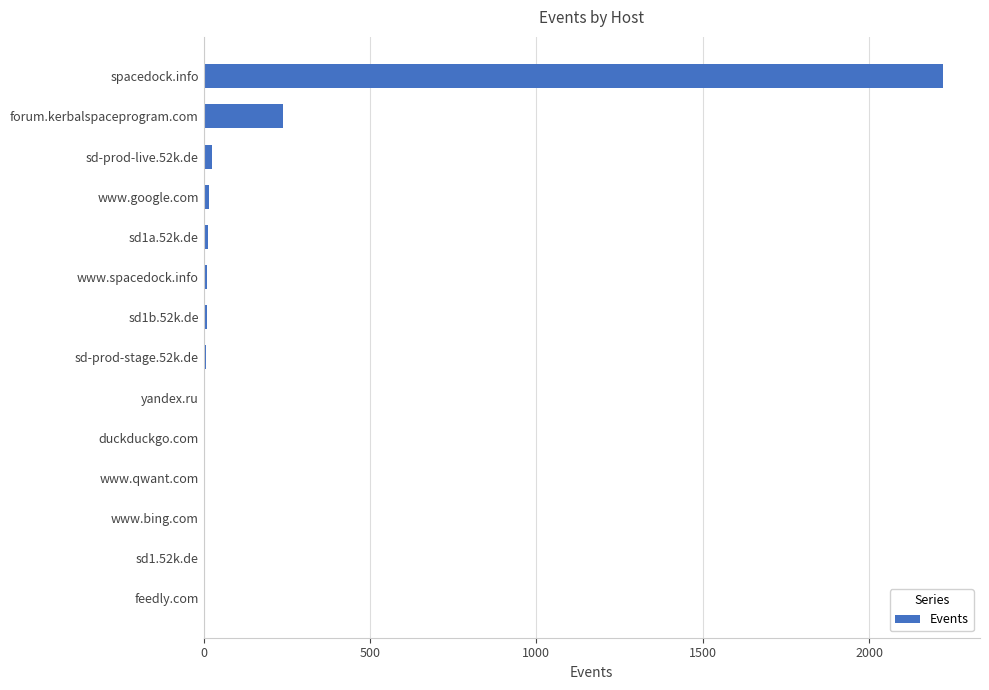

At which label is the value closest to 1111?

forum.kerbalspaceprogram.com